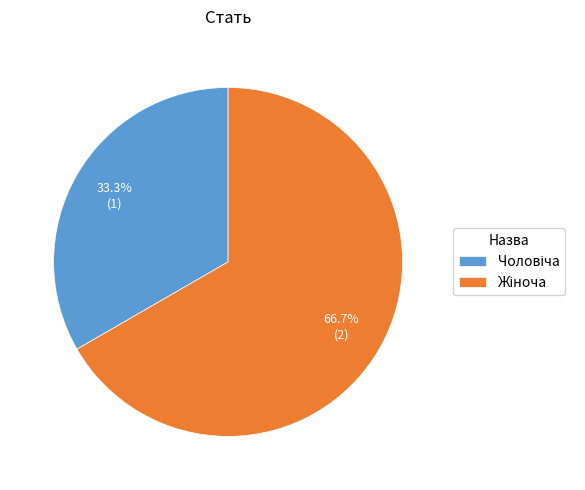

Is there a majority slice in this chart?

Yes